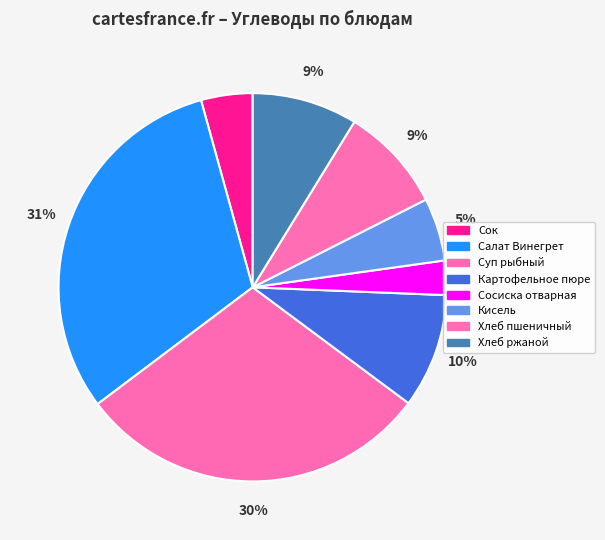

To the nearest percent, what is the combined percentage of Сок and Суп рыбный?

34%